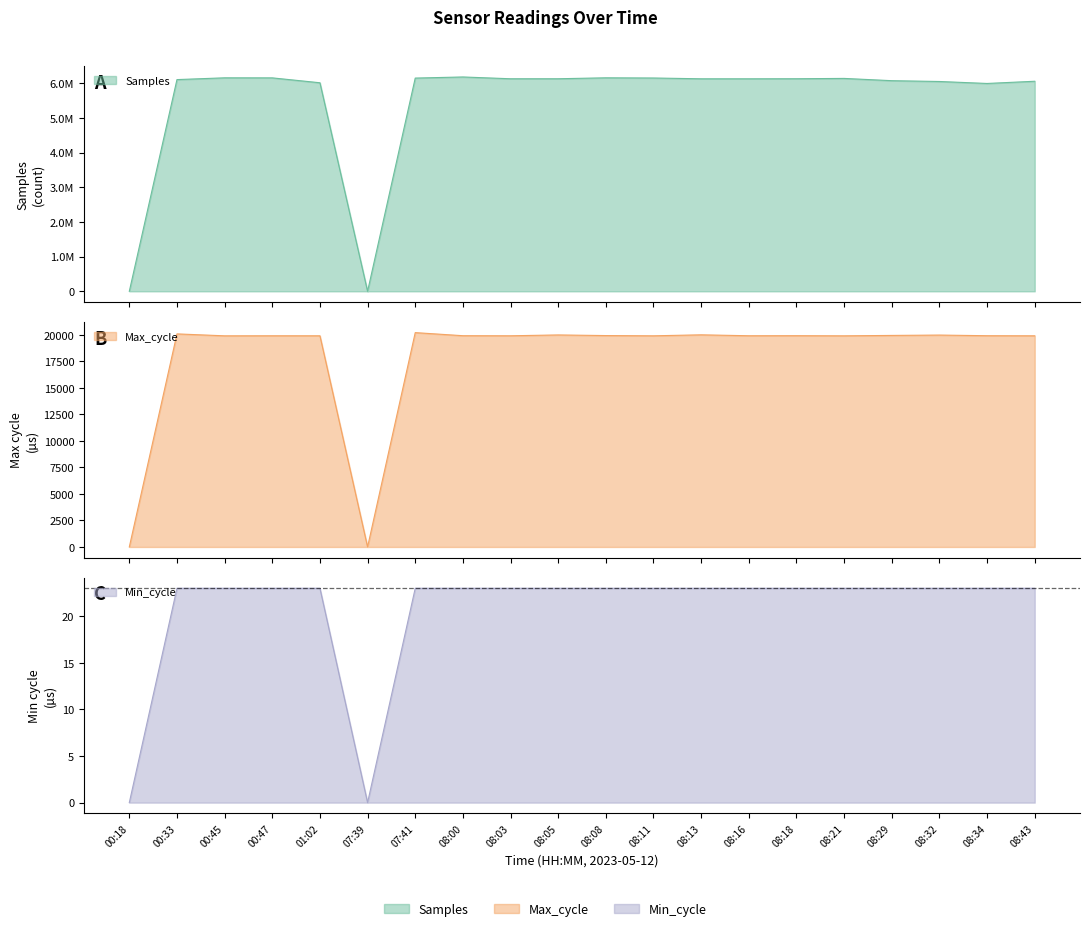

Which series changed the most between 00:33 and 01:02?

Samples